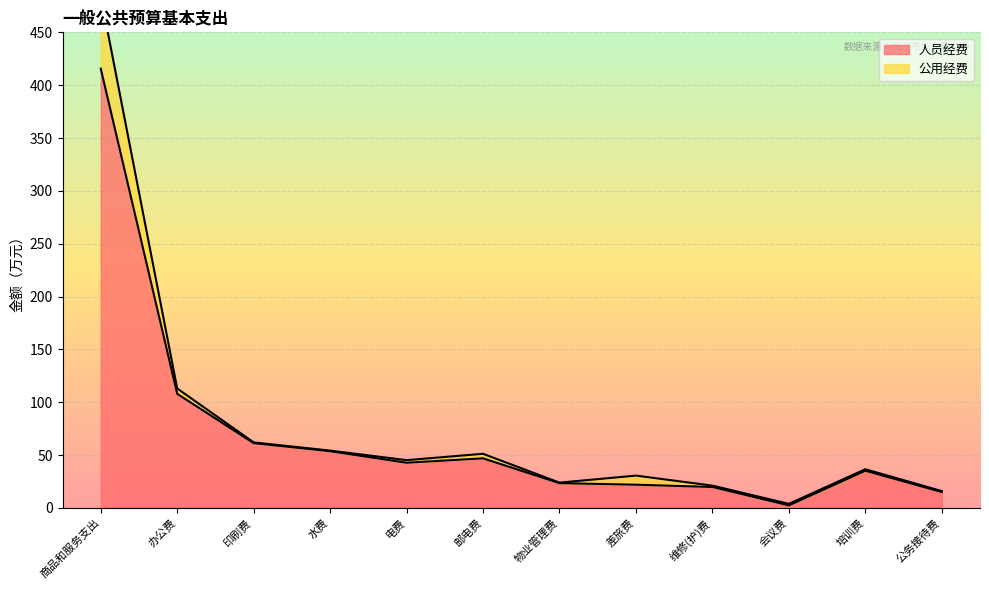

At which category does the data reach its first local peak?

邮电费